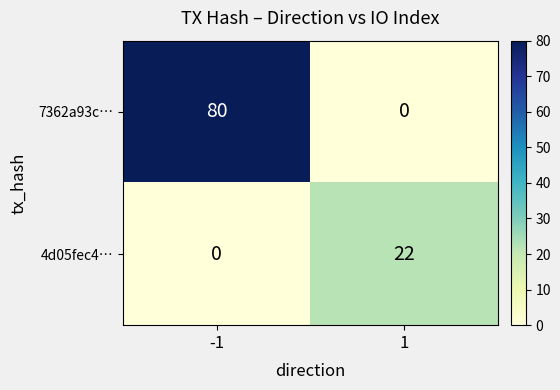

Rank the series at 1 from lowest to highest value.

7362a93c…, 4d05fec4…